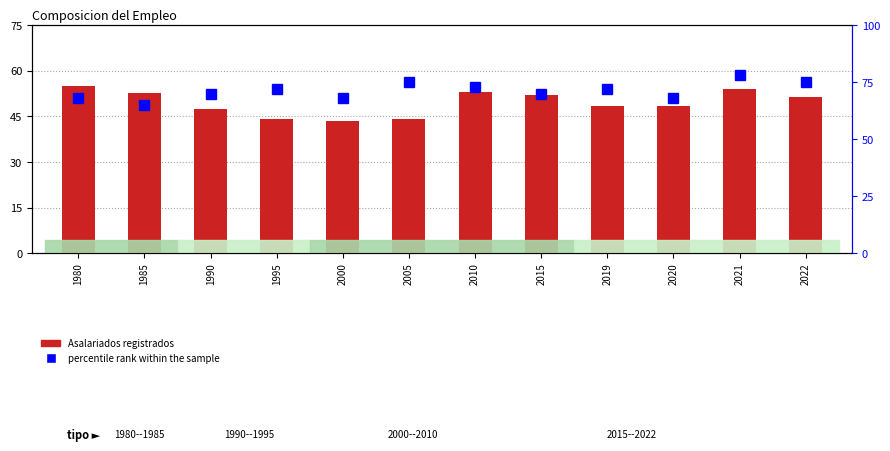

How many data points in percentile rank within the sample are less than 72?

6